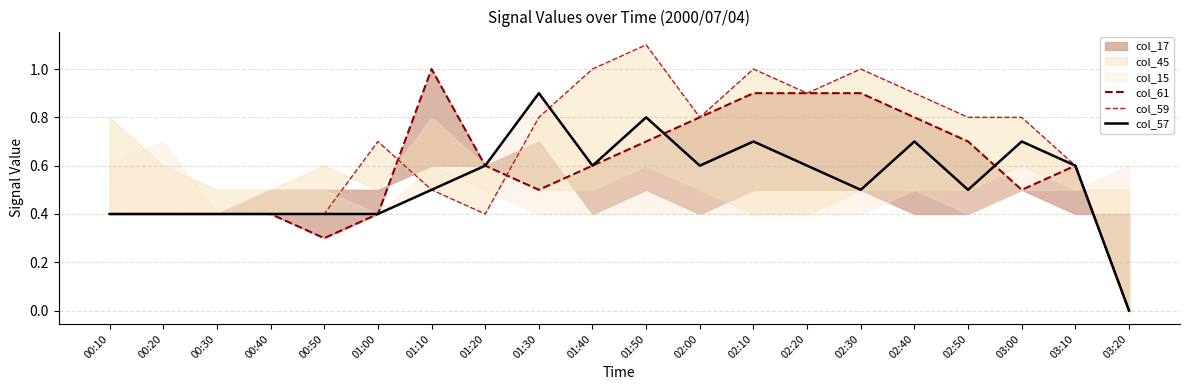

Between which two adjacent categories do col_59 and col_61 first intersect?

01:00 and 01:10